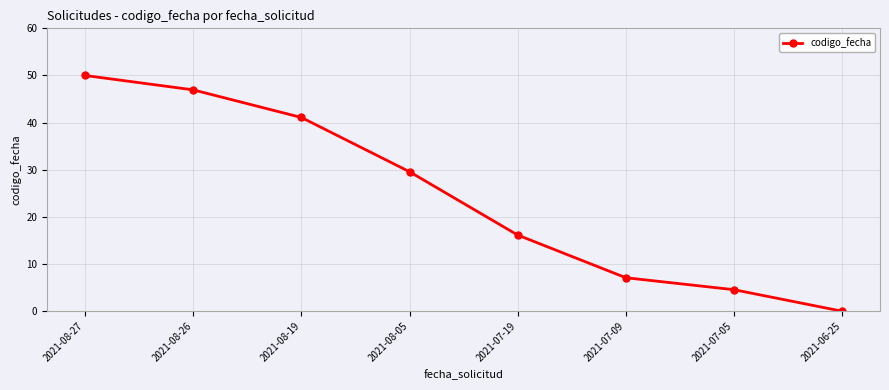

What is the approximate value at 2021-08-19?

41.1